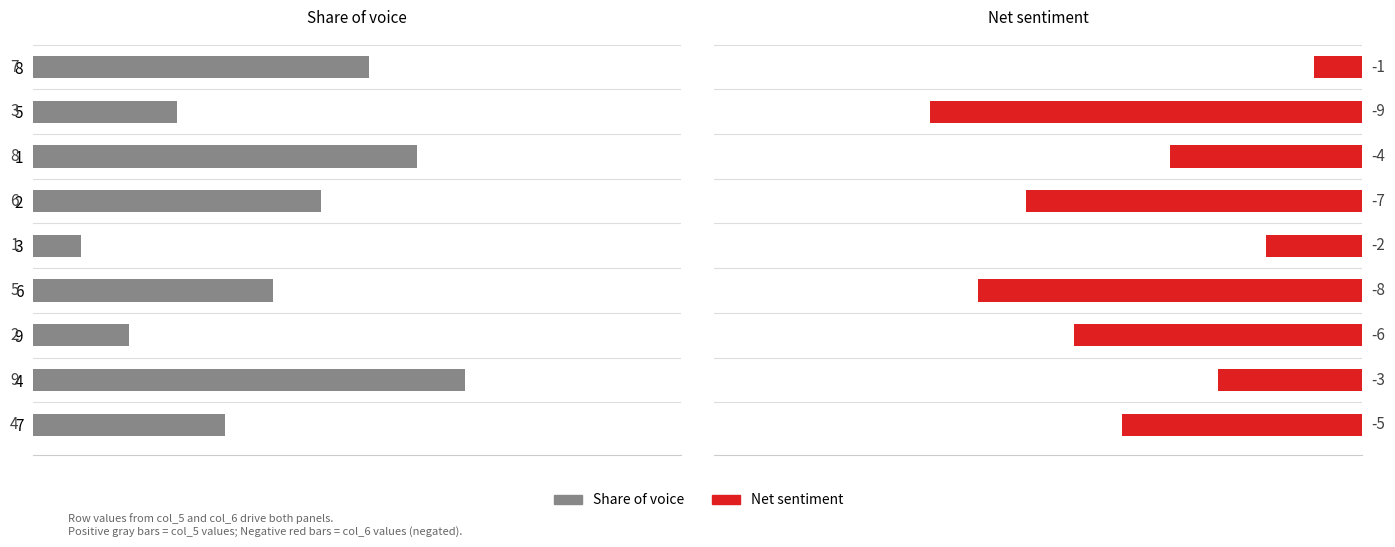

Between 8 and 7, which series saw the biggest shift?

Net sentiment